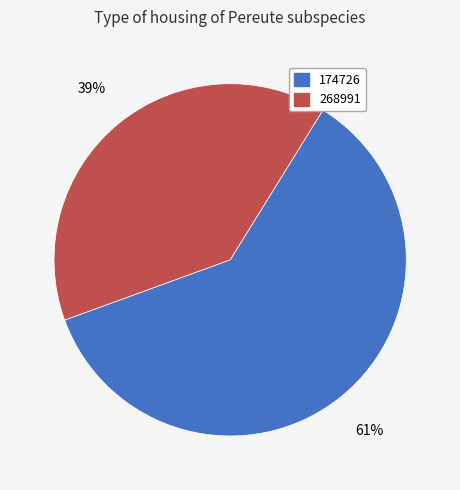

Is it true that 268991 is 39% of the pie?

True